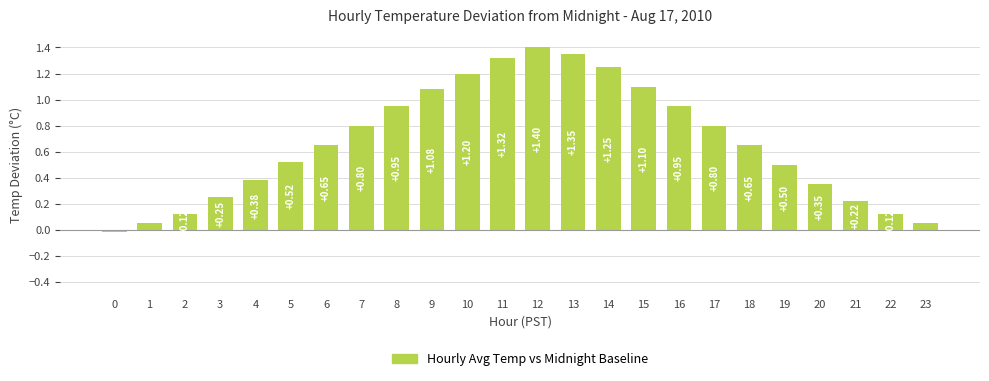

Does the chart contain any negative values?

Yes